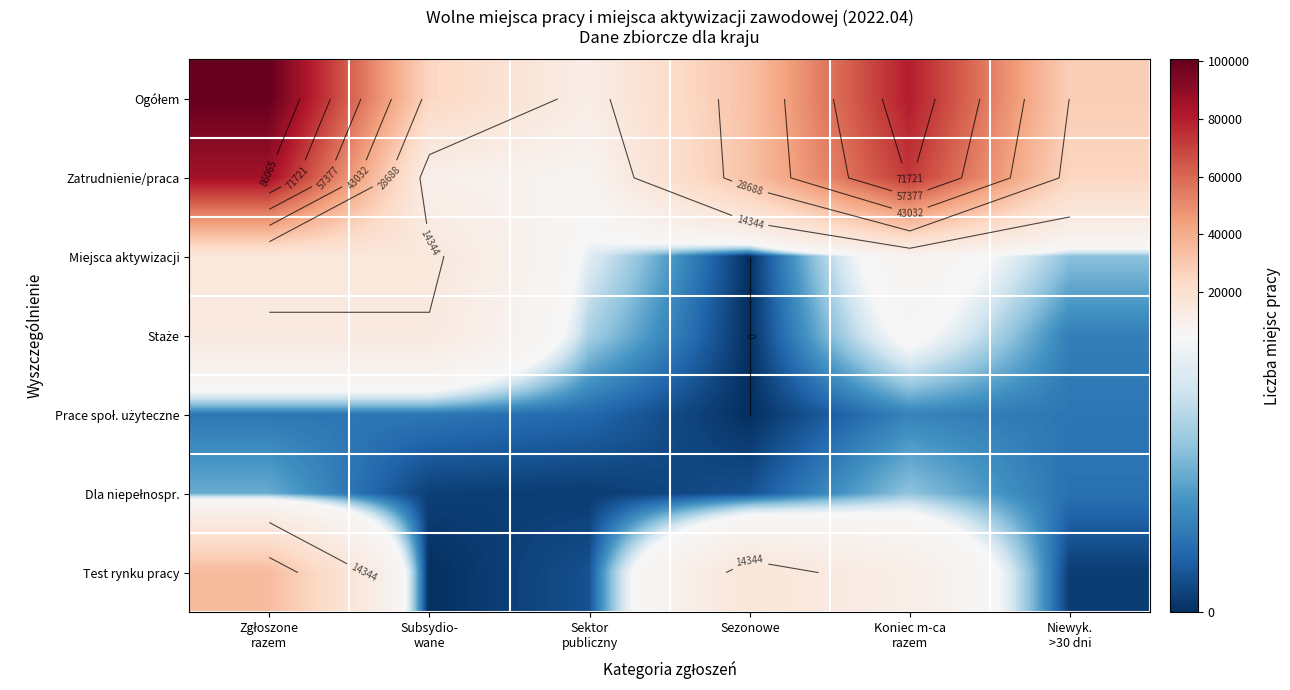

What is the difference between the Test rynku pracy values at Niewyk. >30 dni and Zgłoszone razem?

34652